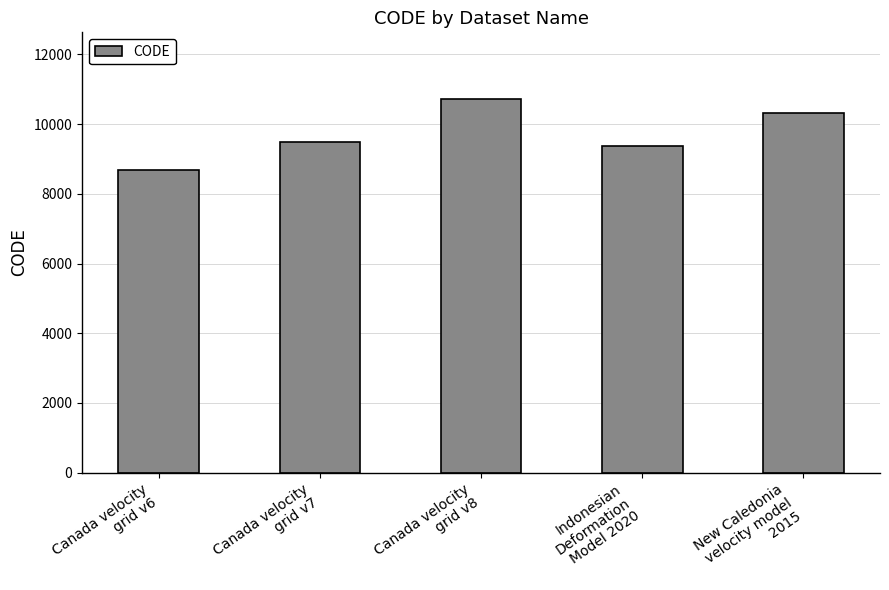

Which category has the lowest value across all series?

Canada velocity
grid v6